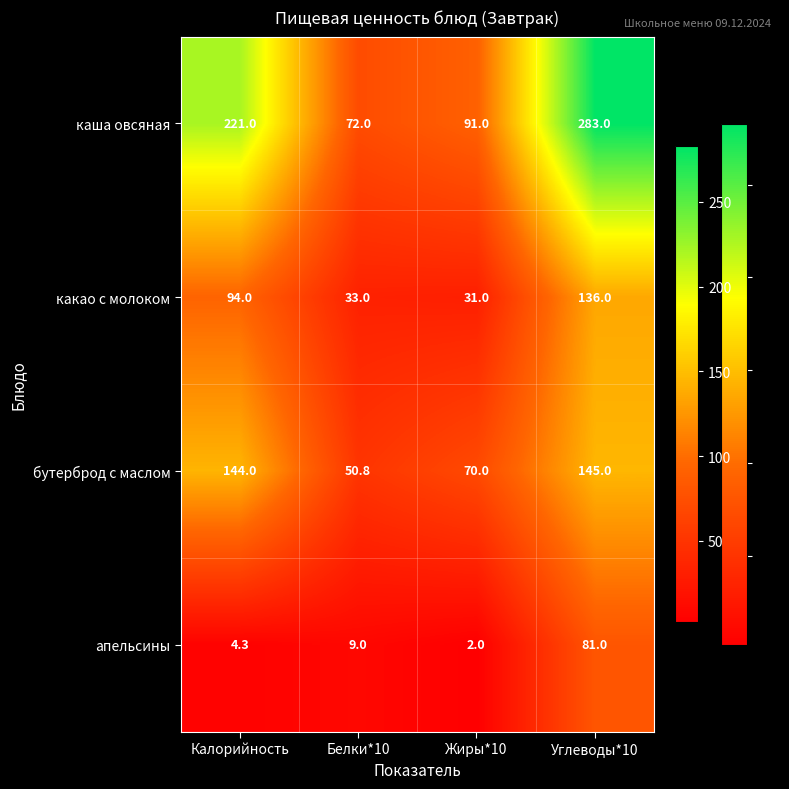

List the series in order of their overall mean, lowest first.

апельсины, какао с молоком, бутерброд с маслом, каша овсяная